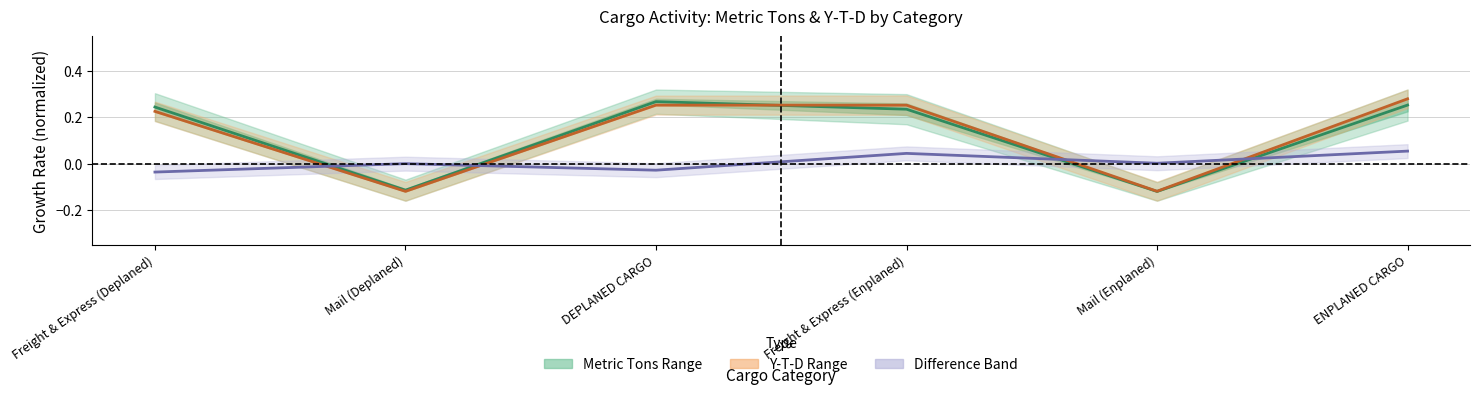

Does the chart have visible grid lines?

Yes